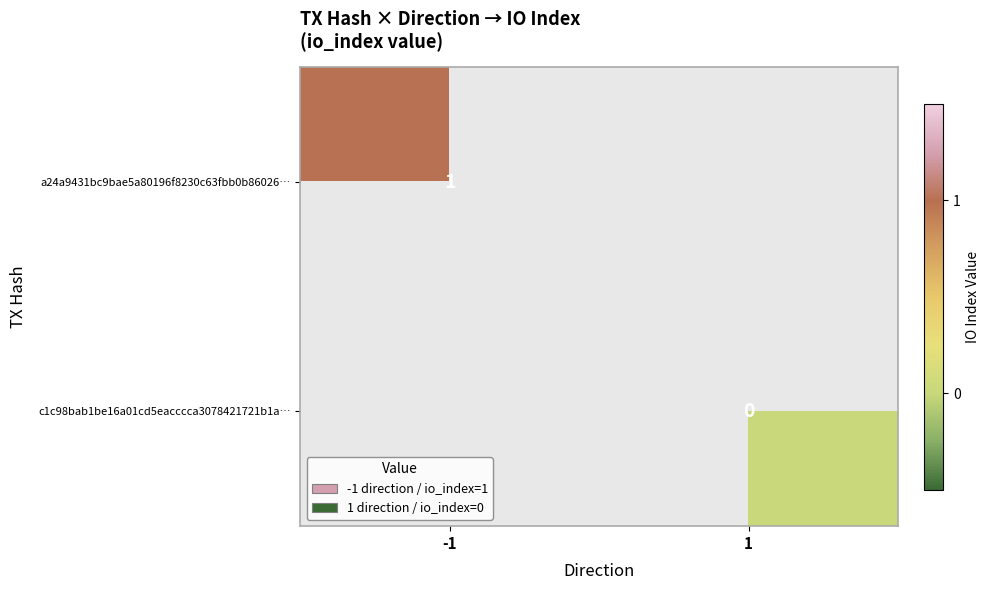

The a24a9431bc9bae5a80196f8230c63fbb0b86026… series shows 1 at -1. True or false?

True